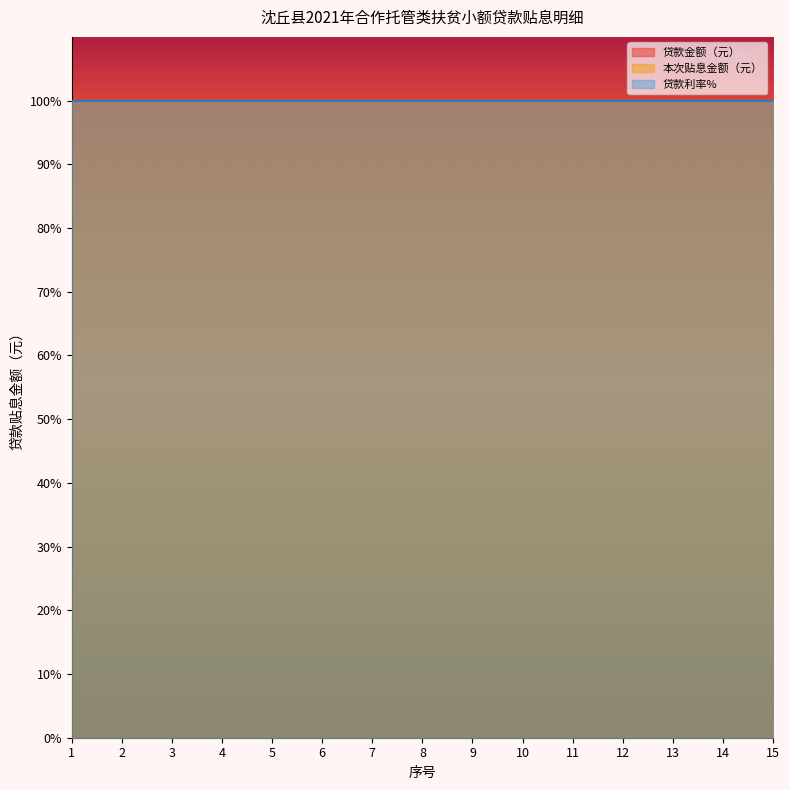

At how many categories does at least one series exceed 49369?

15